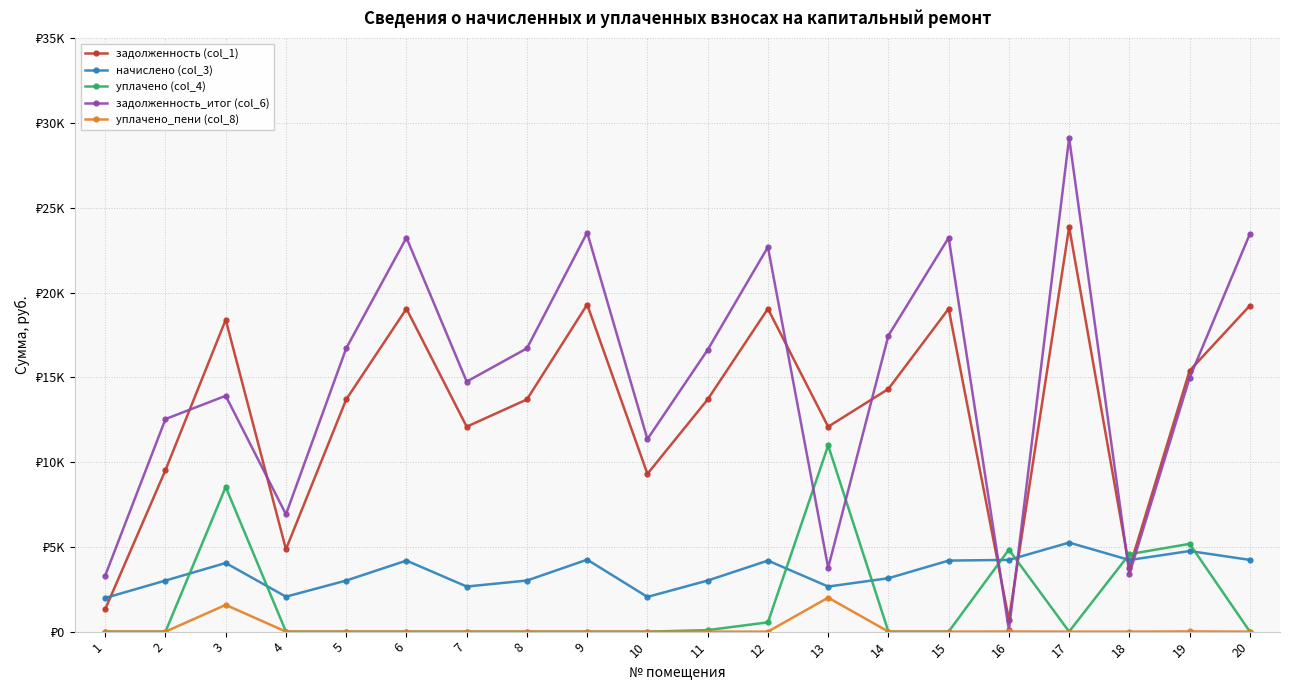

What are all the series names shown in the legend?

задолженность (col_1), начислено (col_3), уплачено (col_4), задолженность_итог (col_6), уплачено_пени (col_8)